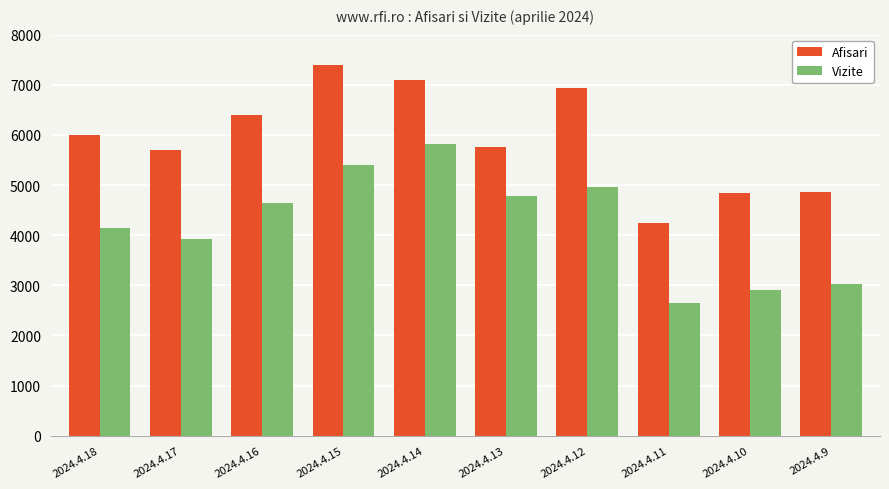

Where is Afisari nearest to the value 5815?

2024.4.13